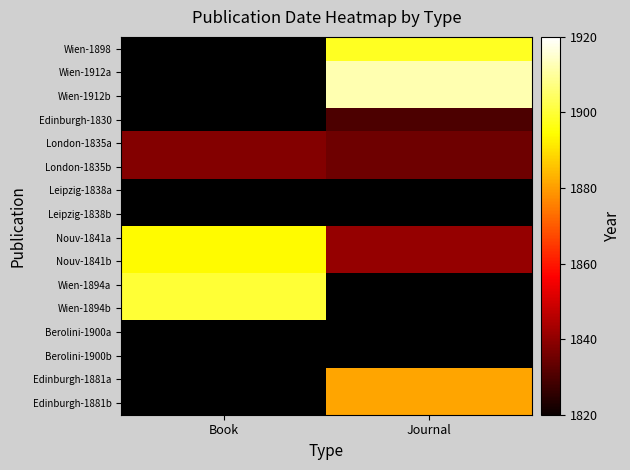

How many distinct data groups are displayed?

16